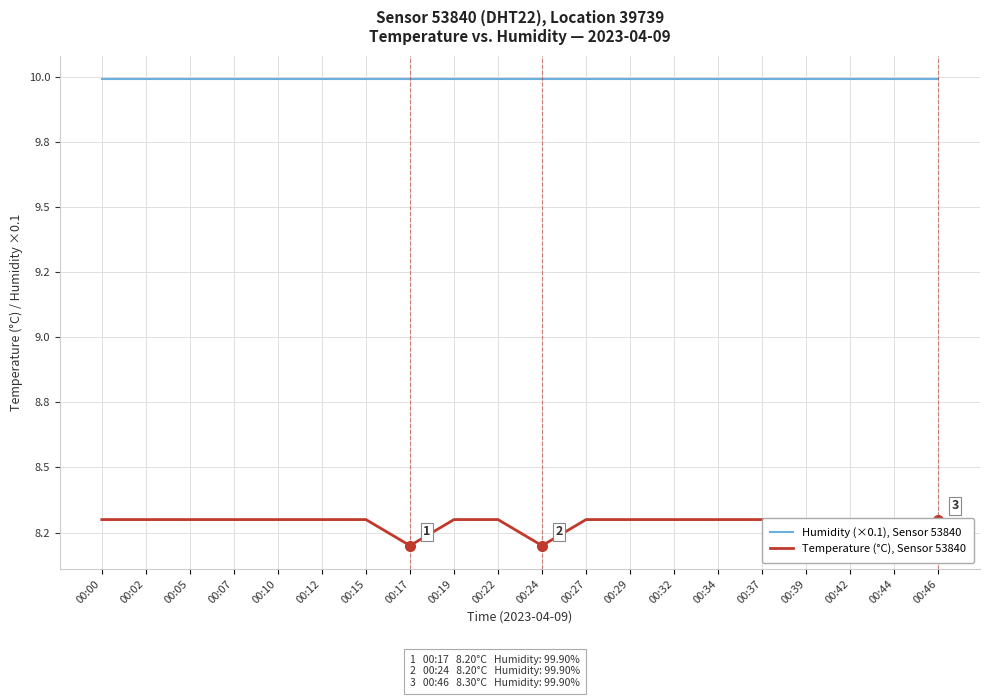

Rank the series by their maximum value, from lowest to highest.

Temperature (°C), Sensor 53840, Humidity (×0.1), Sensor 53840